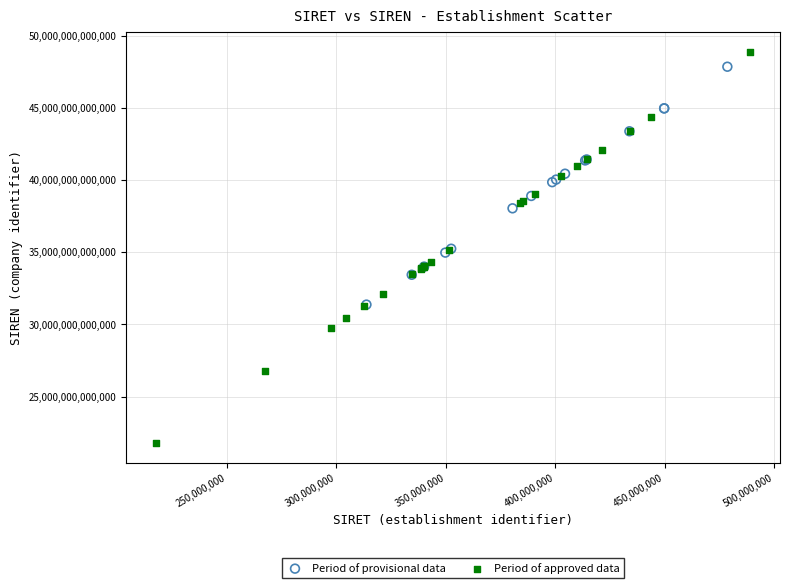

What are all the series names shown in the legend?

Period of provisional data, Period of approved data